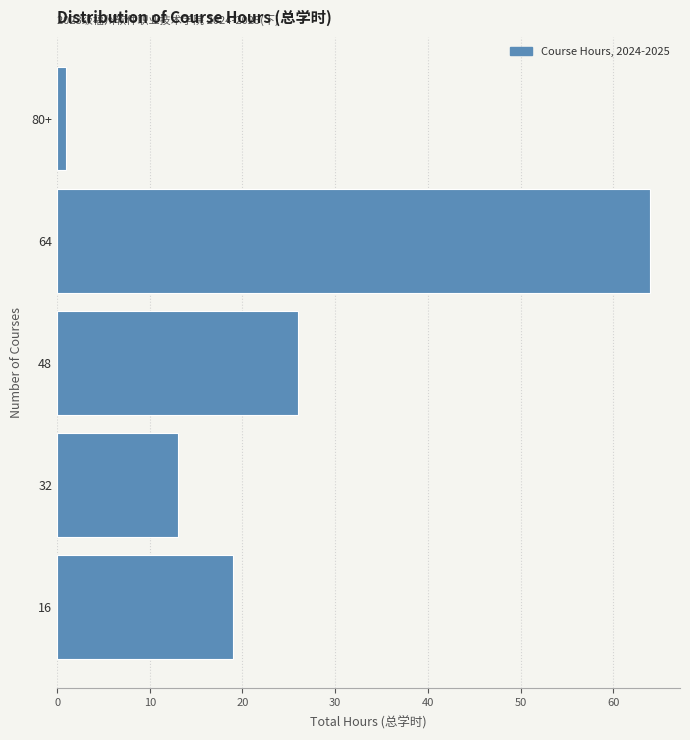

Reading bottom to top, transcribe all the data shown in this chart.

19	13	26	64	1